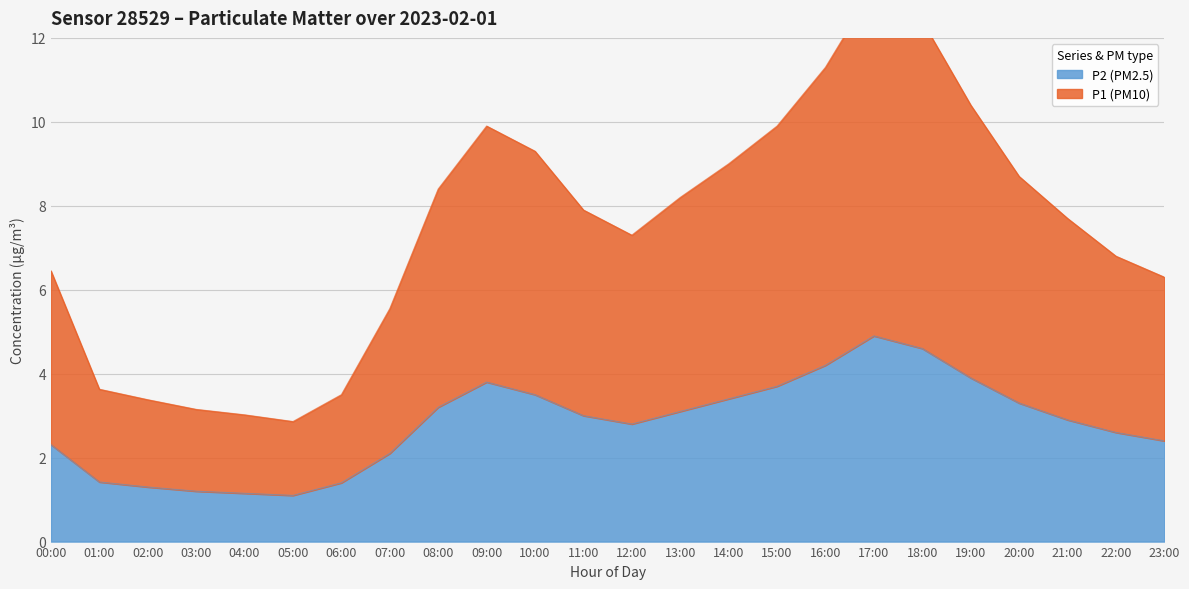

Does the chart display data point markers on the line(s)?

No